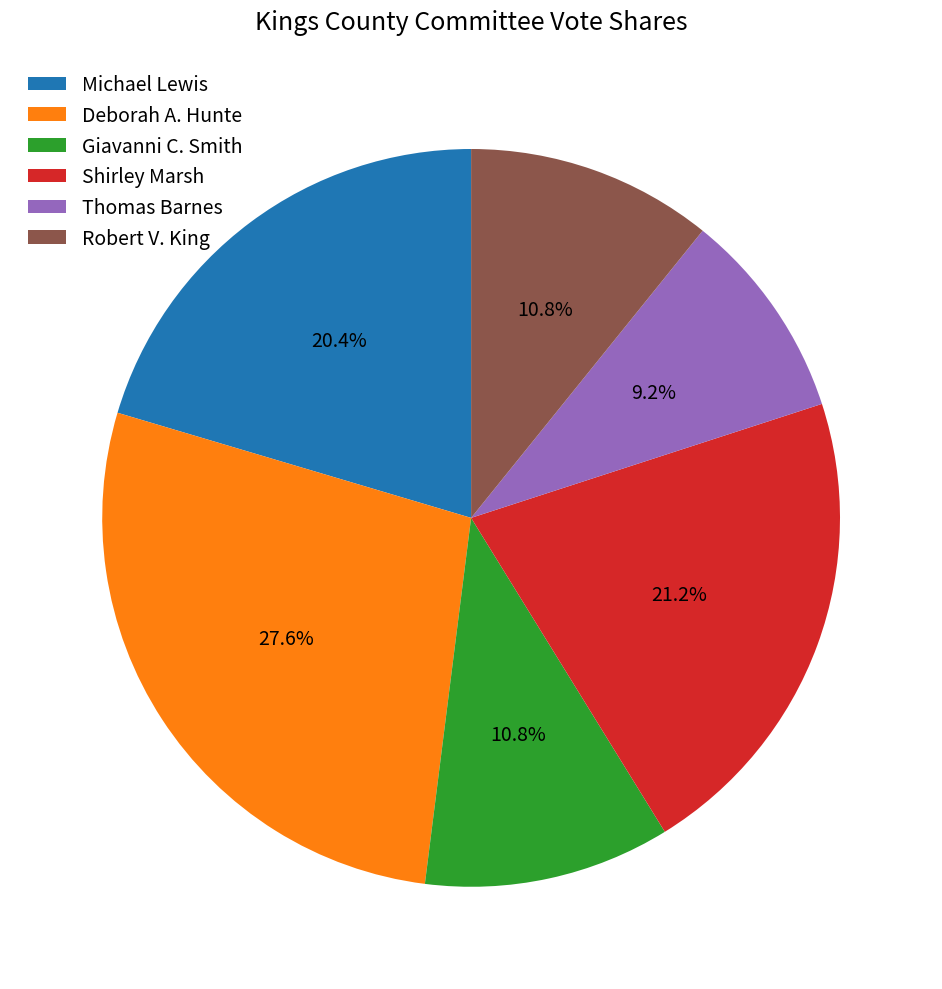

Which slice is the smallest?

Thomas Barnes